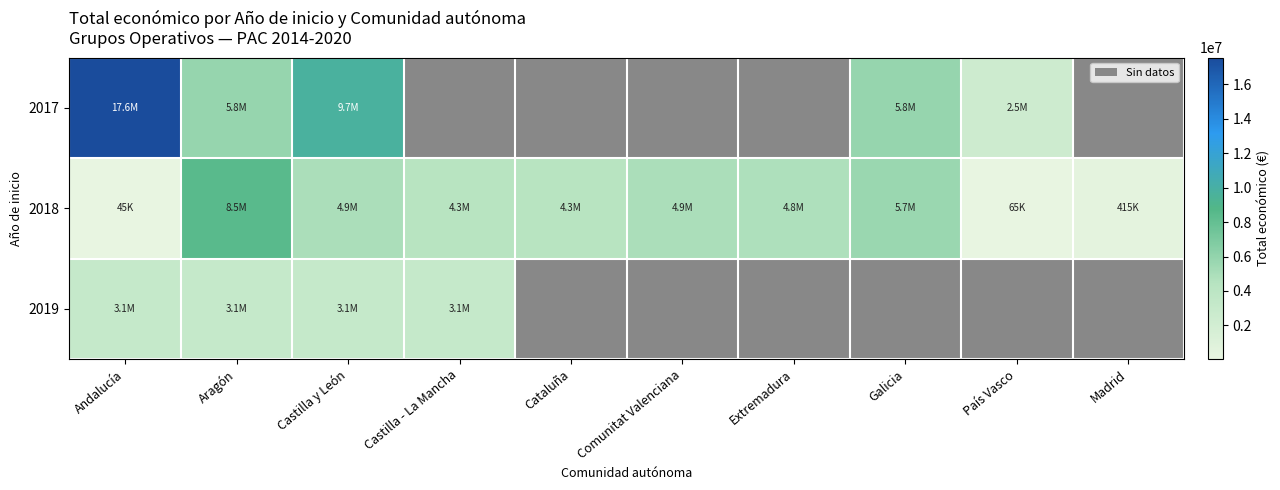

At which category is the sum across all series the highest?

Andalucía